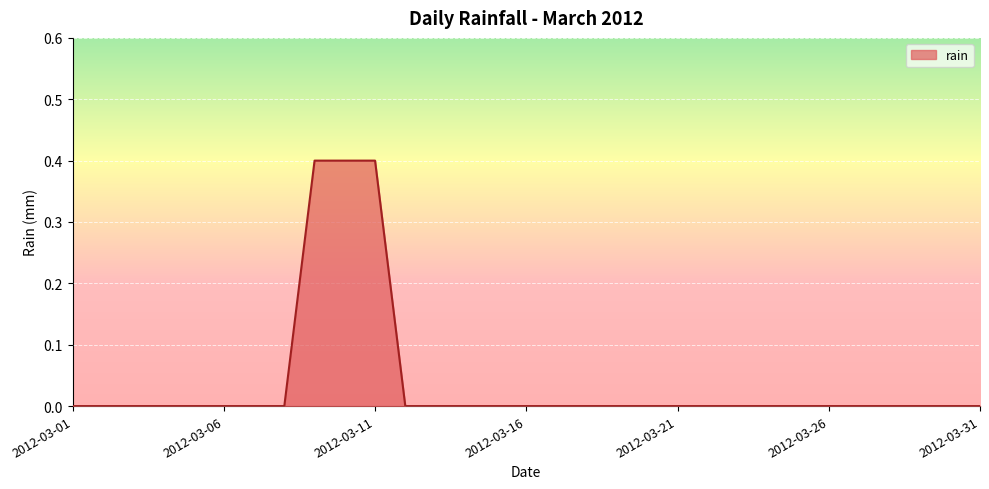

Count the values in the range 0 to 1.

31